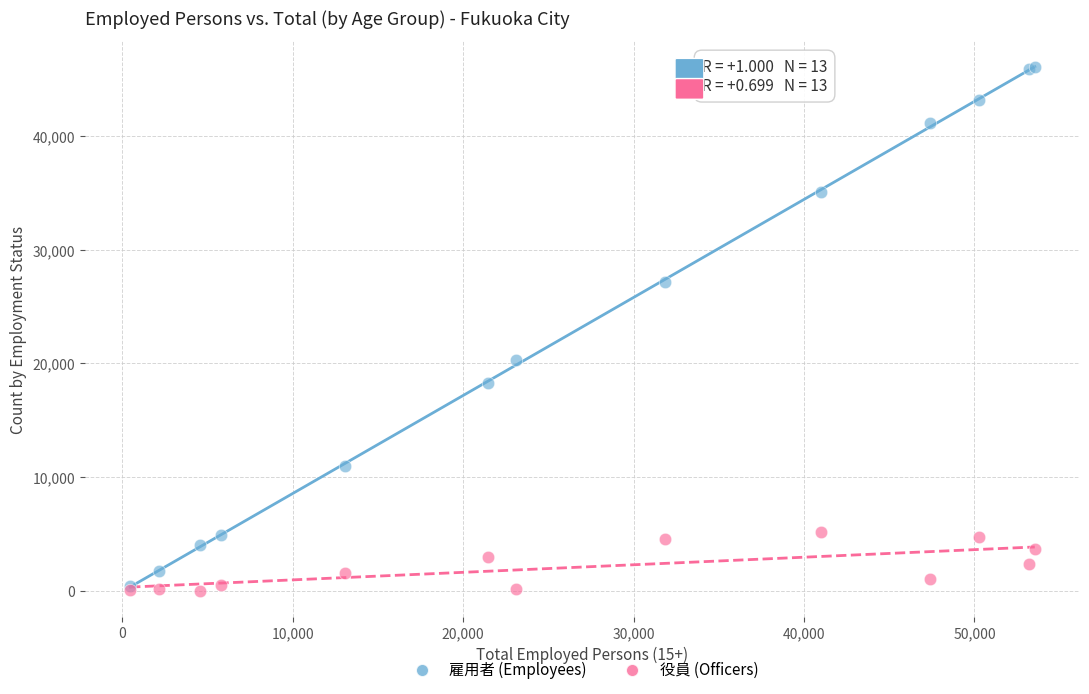

Across all series, what Y value is closest to 23018?

20286